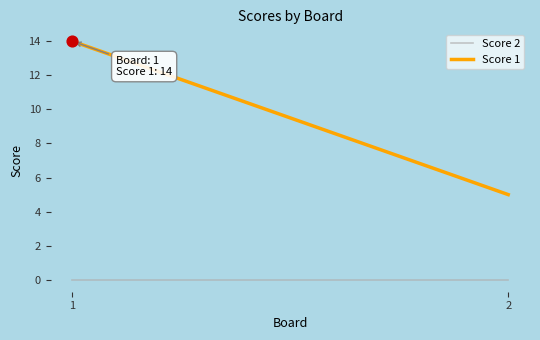

What are all the series names shown in the legend?

Score 2, Score 1